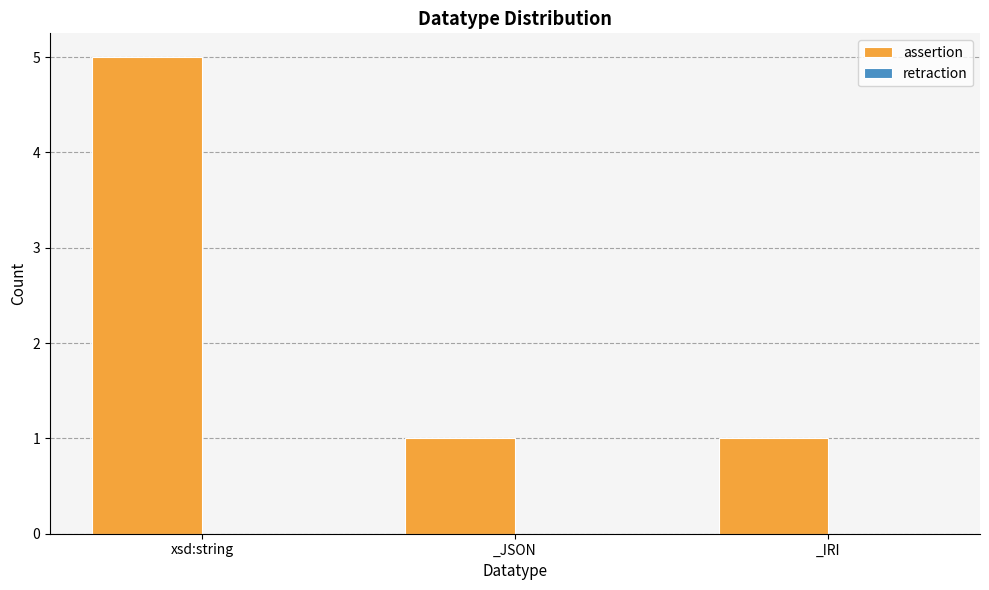

What is the difference between the maximum and second lowest values?

4